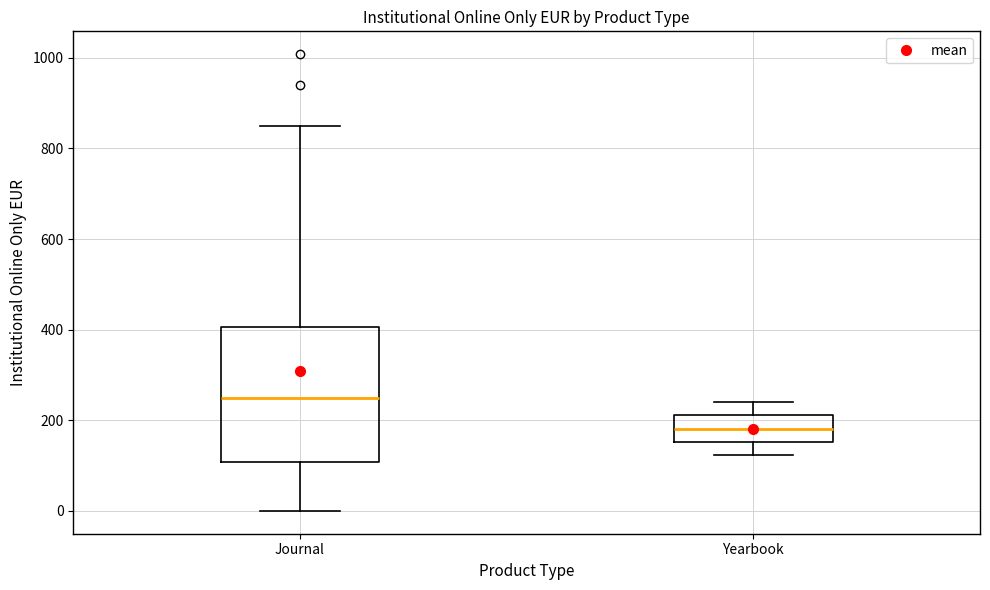

Comparing the boxes themselves (not the whiskers), which one is the tallest?

Journal